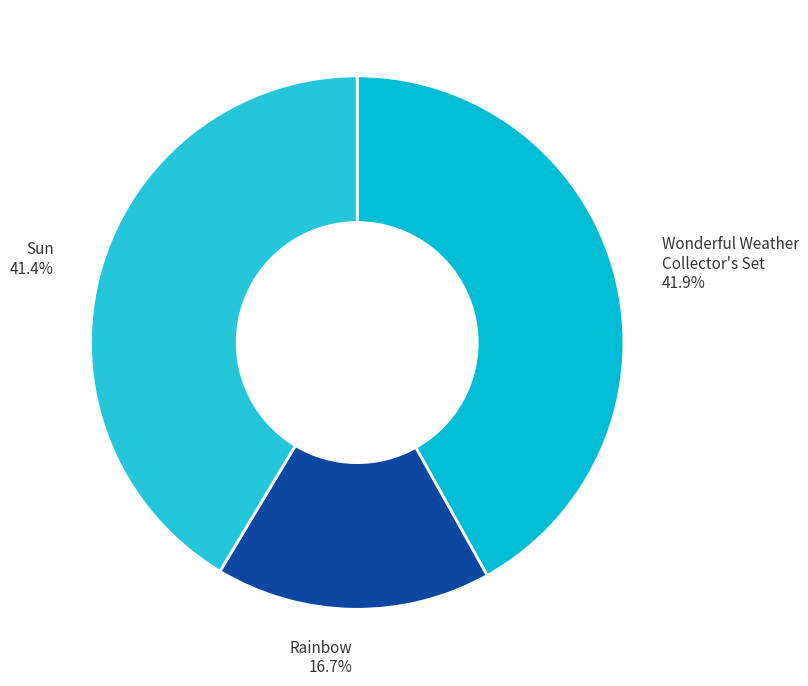

Which category has the smallest portion of the pie?

Rainbow